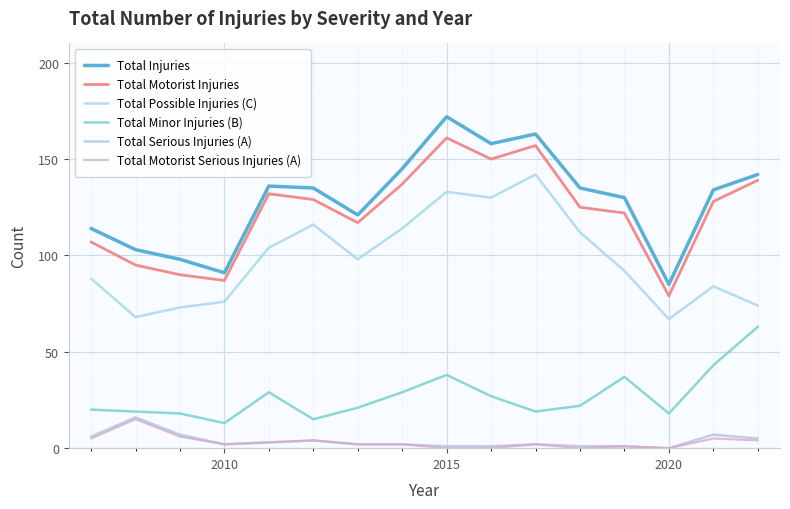

Reading right to left, extract all data points from this chart.

Total Injuries: 142	134	85	130	135	163	158	172	145	121	135	136	91	98	103	114
Total Motorist Injuries: 139	128	79	122	125	157	150	161	137	117	129	132	87	90	95	107
Total Possible Injuries (C): 74	84	67	92	112	142	130	133	114	98	116	104	76	73	68	88
Total Minor Injuries (B): 63	43	18	37	22	19	27	38	29	21	15	29	13	18	19	20
Total Serious Injuries (A): 5	7	0	1	1	2	1	1	2	2	4	3	2	7	16	6
Total Motorist Serious Injuries (A): 4	5	0	1	0	2	0	0	2	2	4	3	2	6	15	5